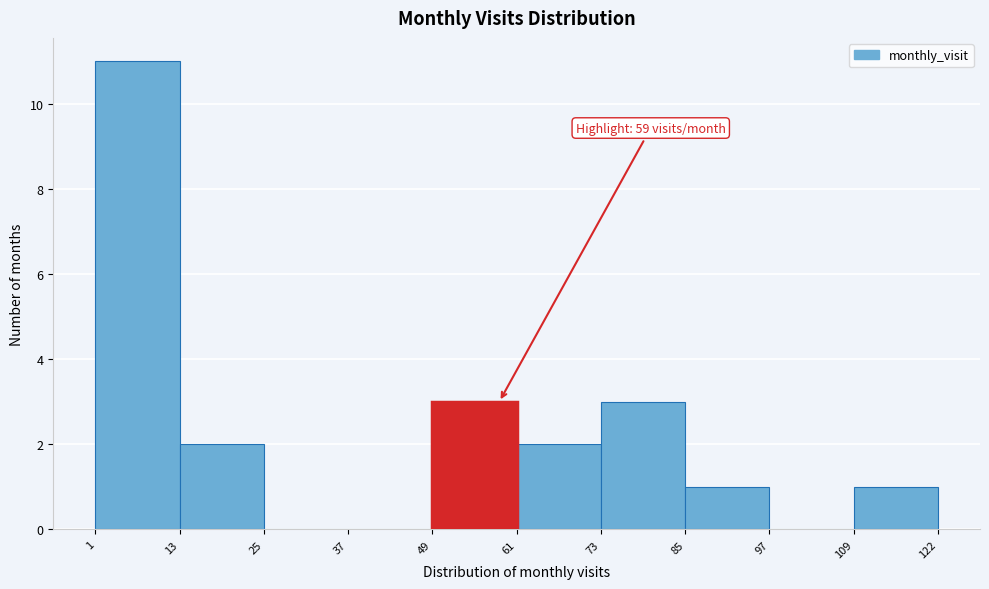

Which range on the x-axis has the tallest bar?

1 to 13